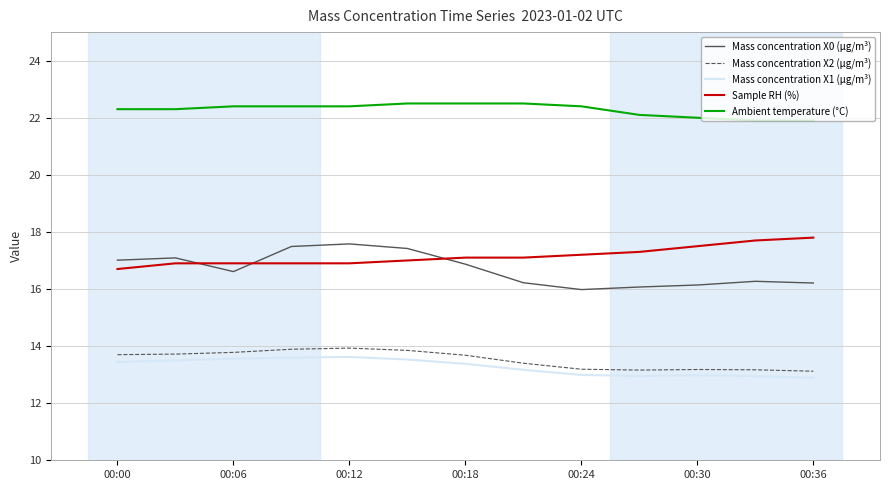

What is the minimum value shown in the chart?

12.9